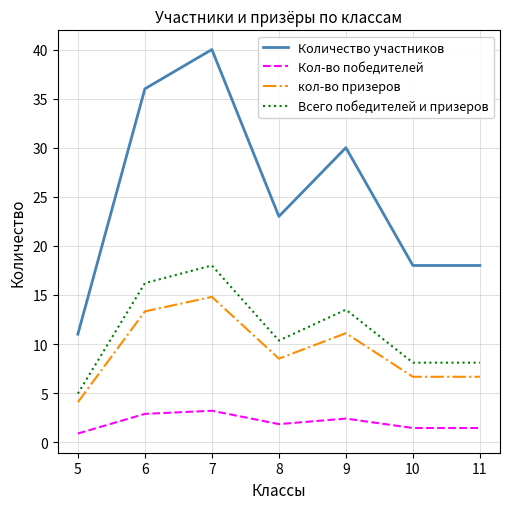

At which label does Количество участников first exceed 23?

6